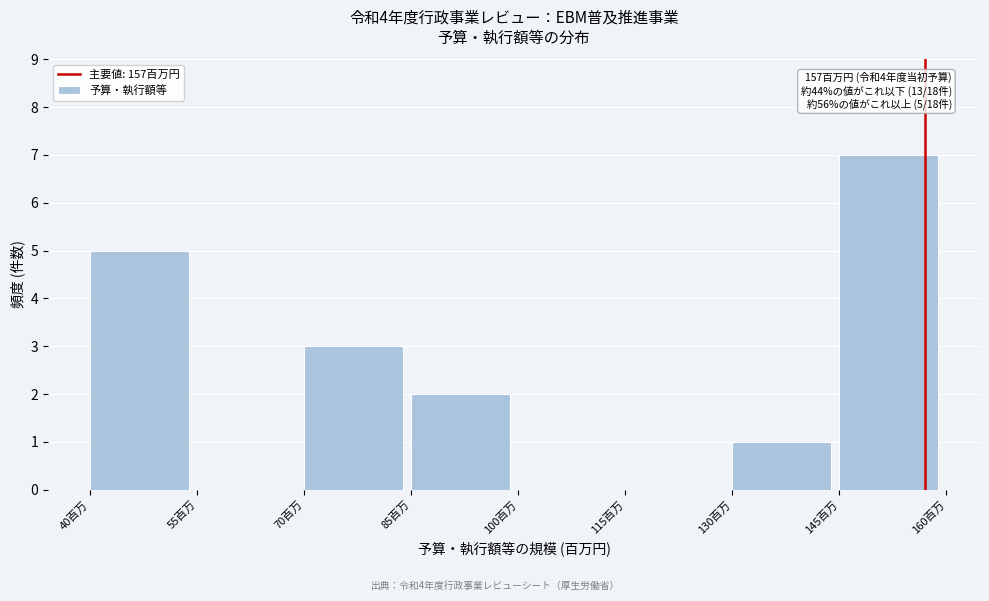

Over which range of the x-axis is the bar tallest?

145 to 160